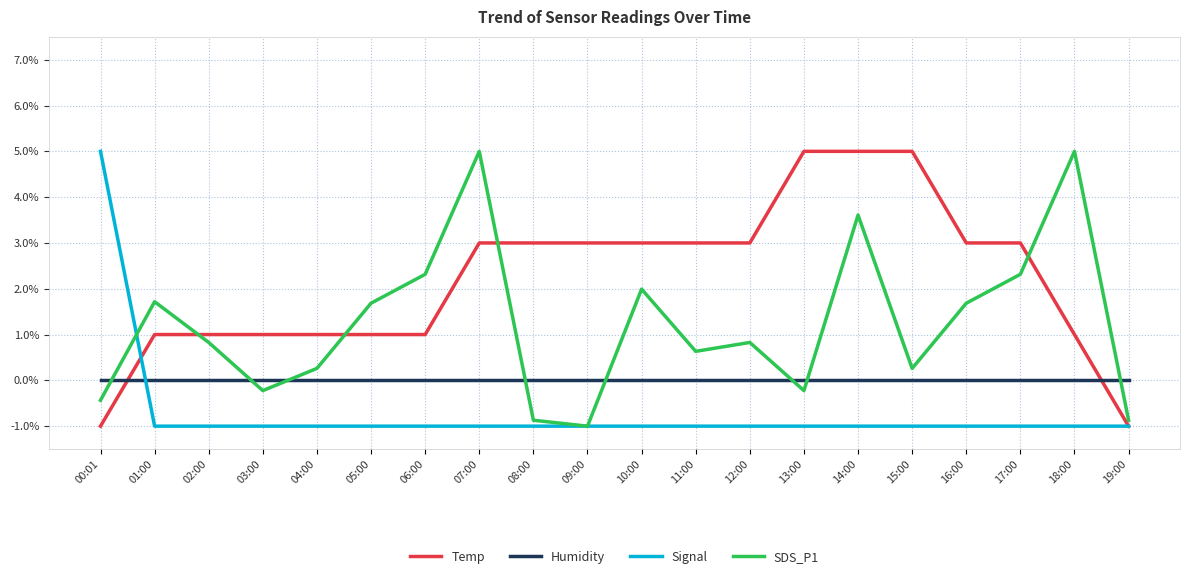

What is the label of the 2nd point from the right?

18:00